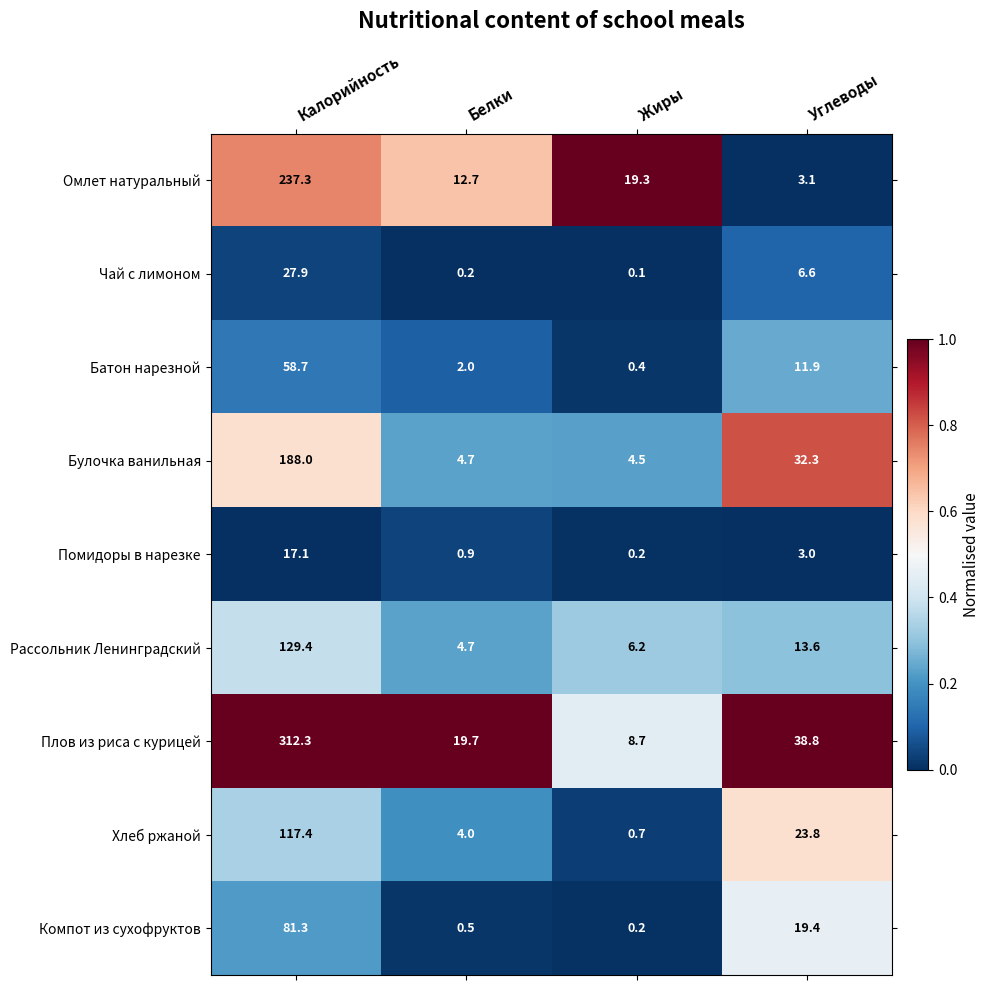

The Чай с лимоном series shows 6.6 at Углеводы. True or false?

True